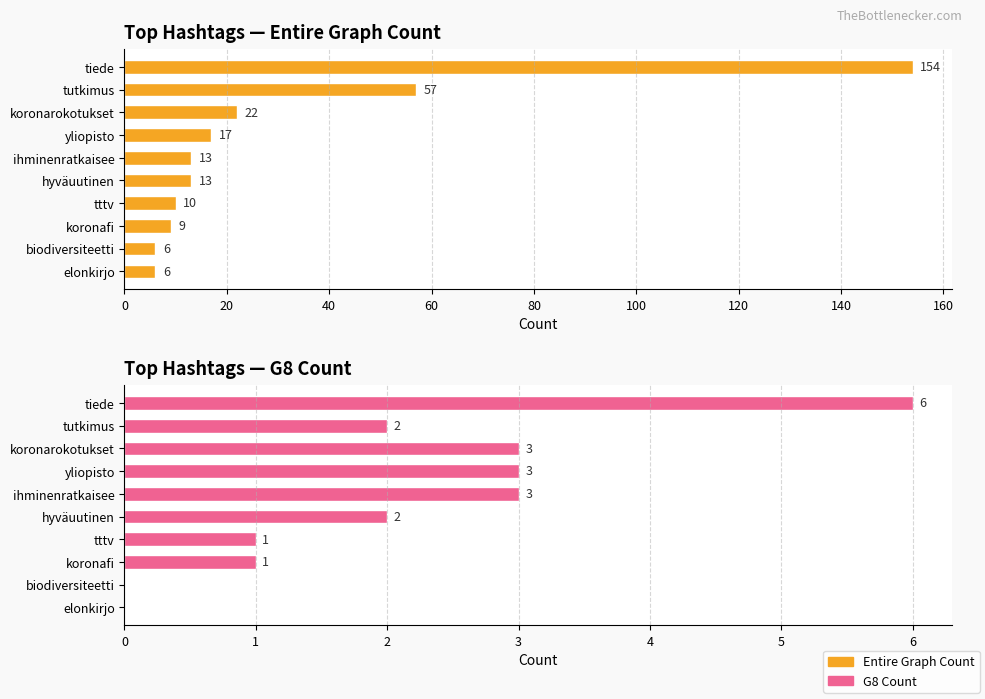

Which series has the largest total across all categories?

Entire Graph Count